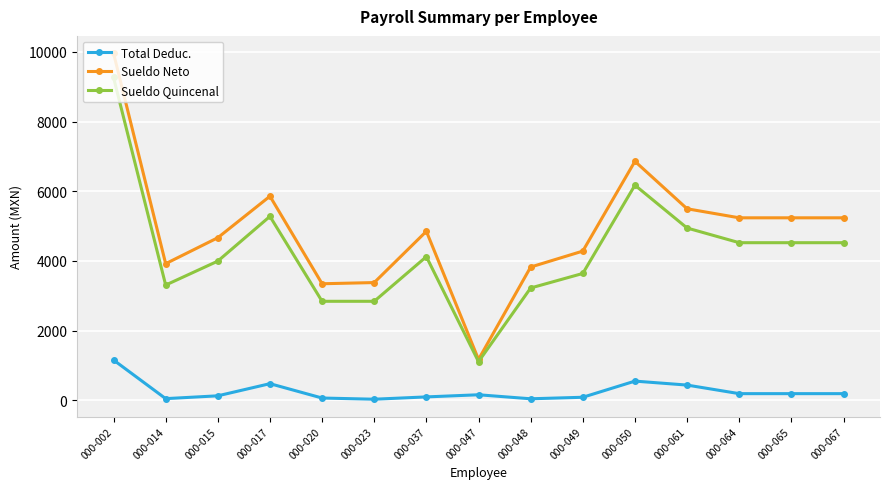

At which category does Sueldo Quincenal reach its first local valley?

000-014